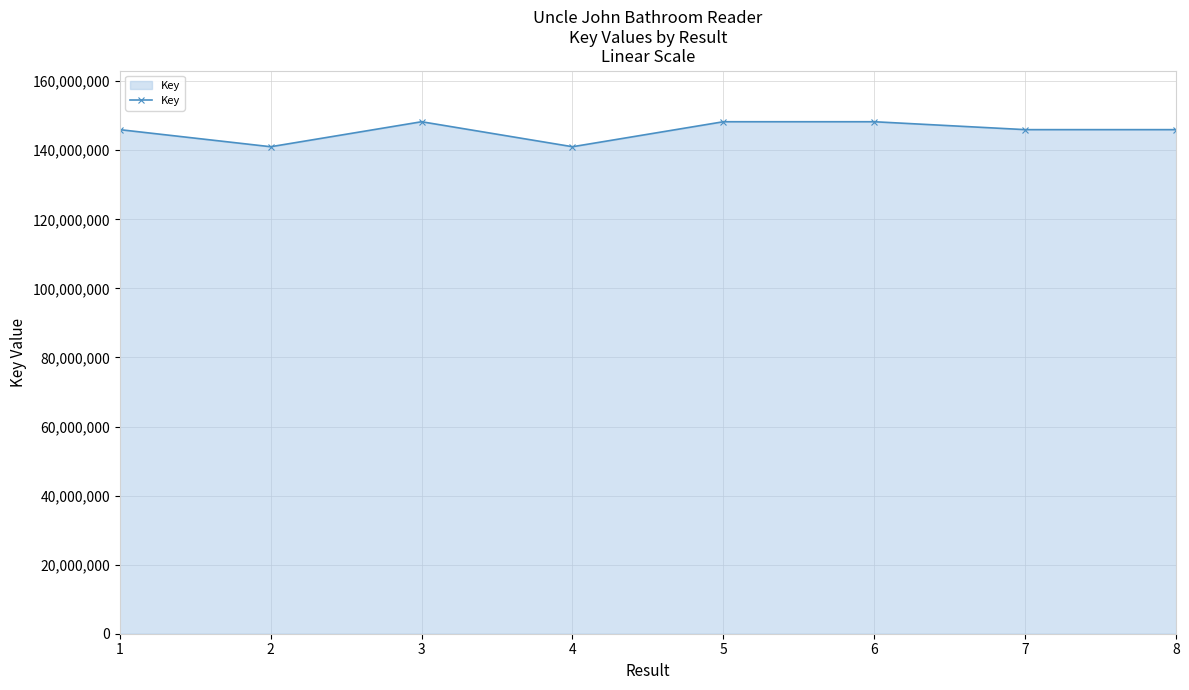

Approximately how many times larger is the value at 5 compared to 2?

1.1